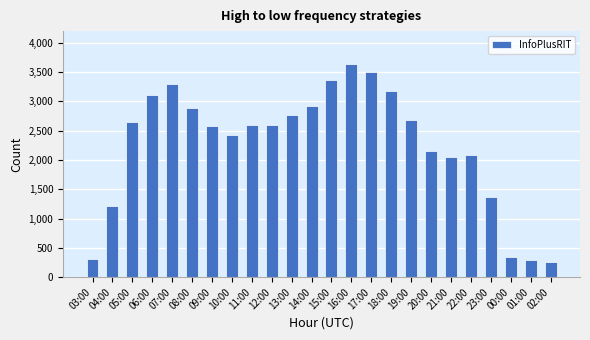

The chart shows a value of 5812 at 07:00. True or false?

False